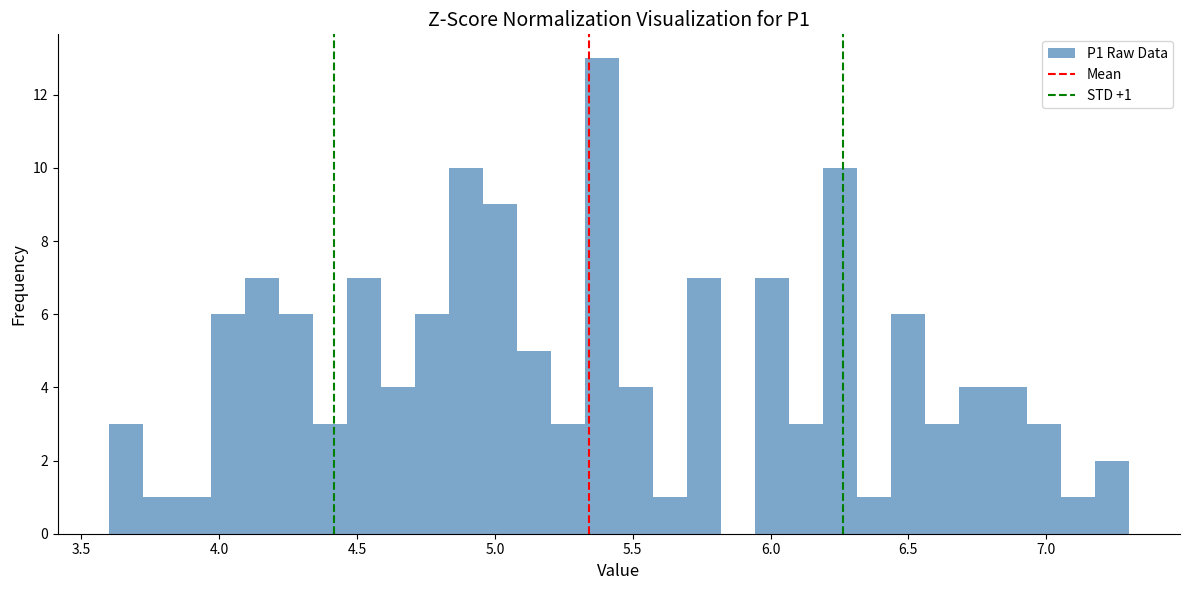

Read against the x-axis, roughly where is the centre of the tallest bar?

5.40